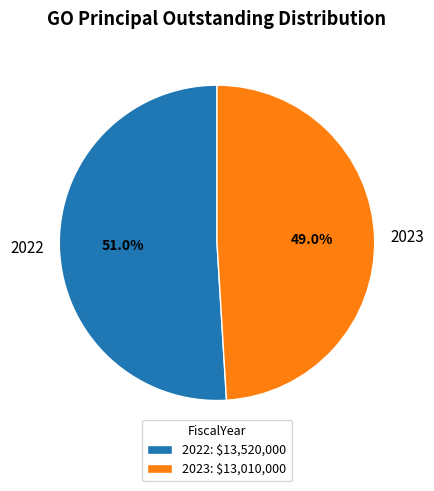

To the nearest percent, what is the difference between the 2022 and 2023 slice percentages?

2%